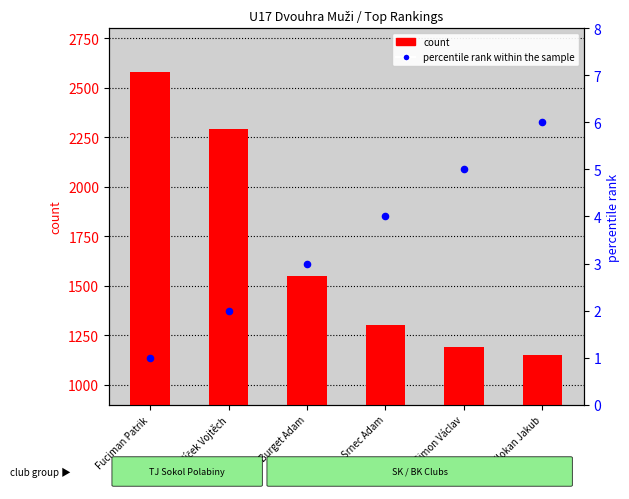

Which series has the largest total across all categories?

count